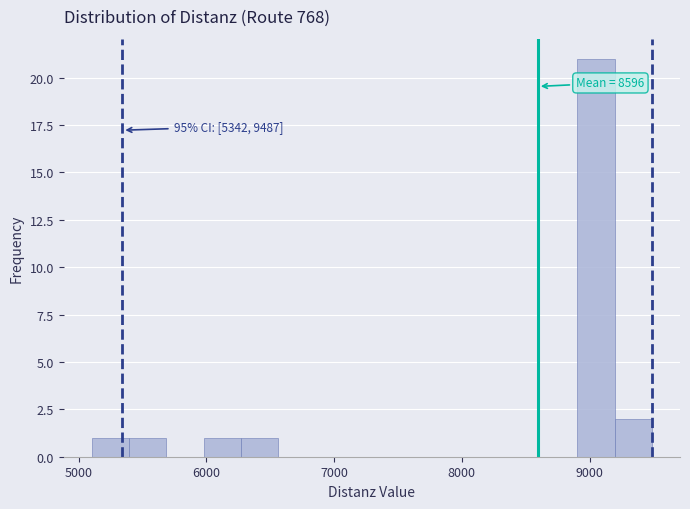

Read against the x-axis, roughly where is the centre of the tallest bar?

9100